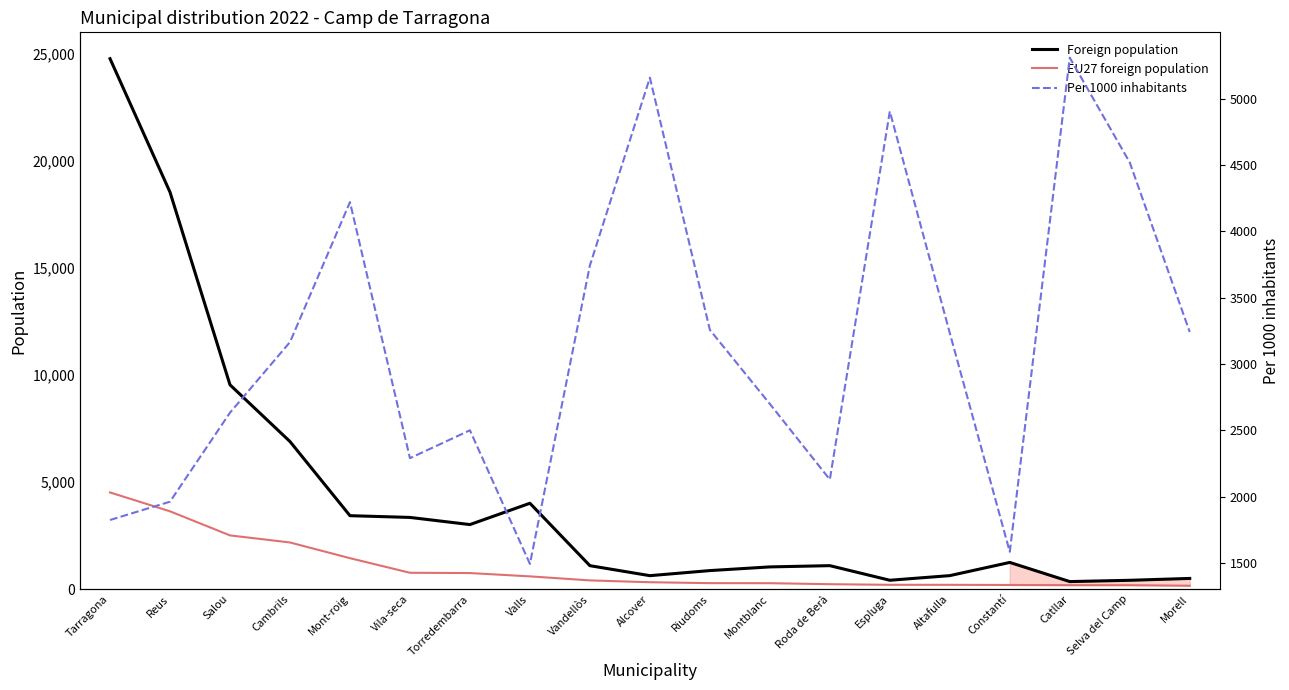

Reading left to right, transcribe all the data shown in this chart.

Foreign population: 24757	18527	9537	6891	3431	3350	3016	4011	1098	632	869	1041	1099	418	634	1250	356	416	503
EU27 foreign population: 4516	3635	2511	2181	1448	767	754	599	411	326	283	281	234	205	205	198	189	188	163
Per 1000 inhabitants: 1824	1962	2633	3165	4220	2290	2500	1493	3743	5158	3257	2699	2129	4904	3233	1584	5309	4519	3241